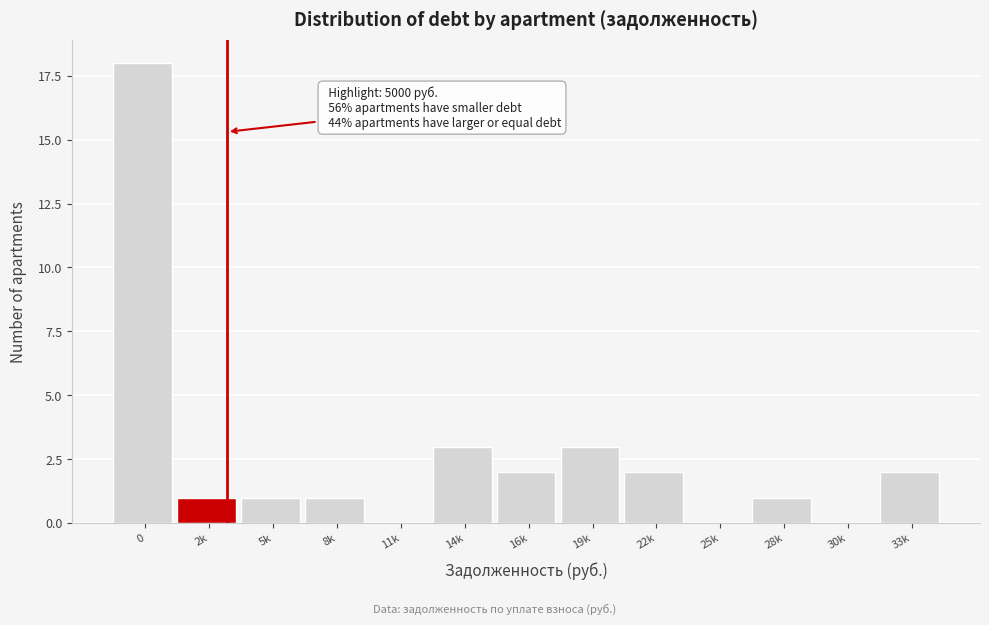

Reading left to right, list all the values displayed in this chart.

0=18	2k=1	5k=1	8k=1	11k=0	14k=3	16k=2	19k=3	22k=2	25k=0	28k=1	30k=0	33k=2